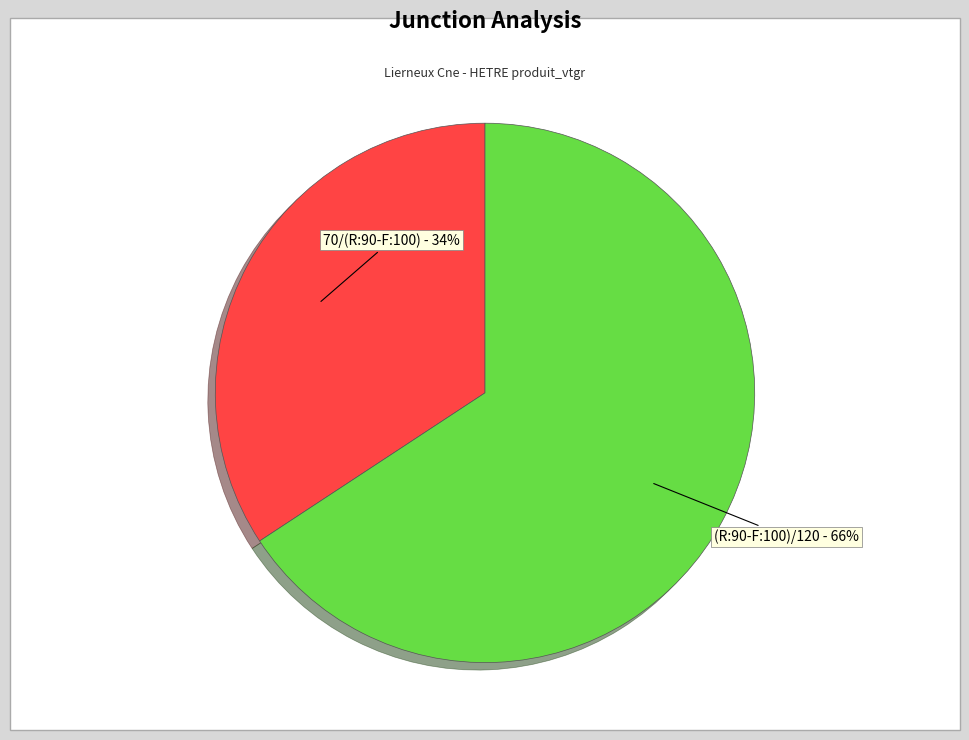

Count the number of slices in the pie.

2